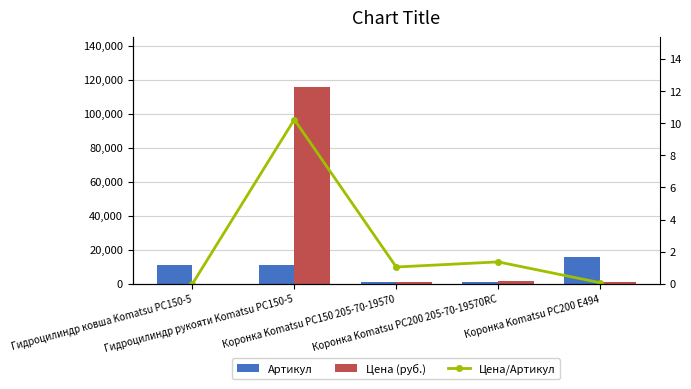

Is it true that Цена (руб.) equals 246.2 at Коронка Komatsu PC200 E494?

False